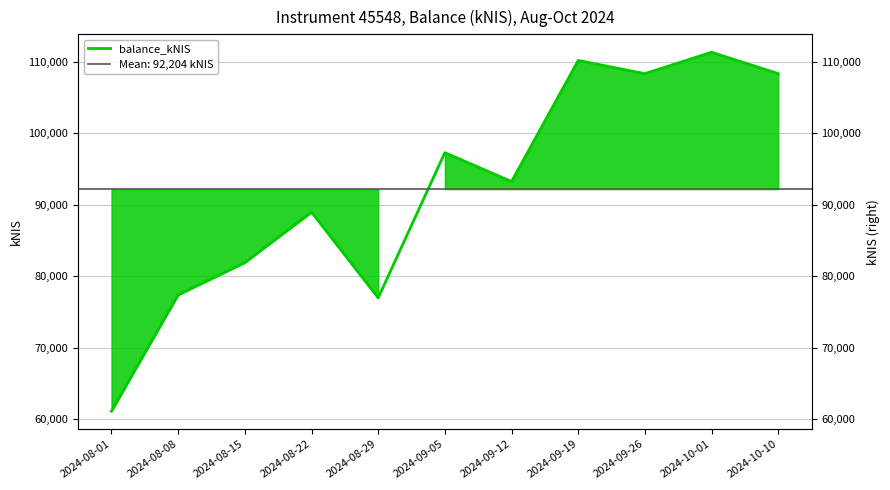

What is the value of the 6th point from the left?

97307.4